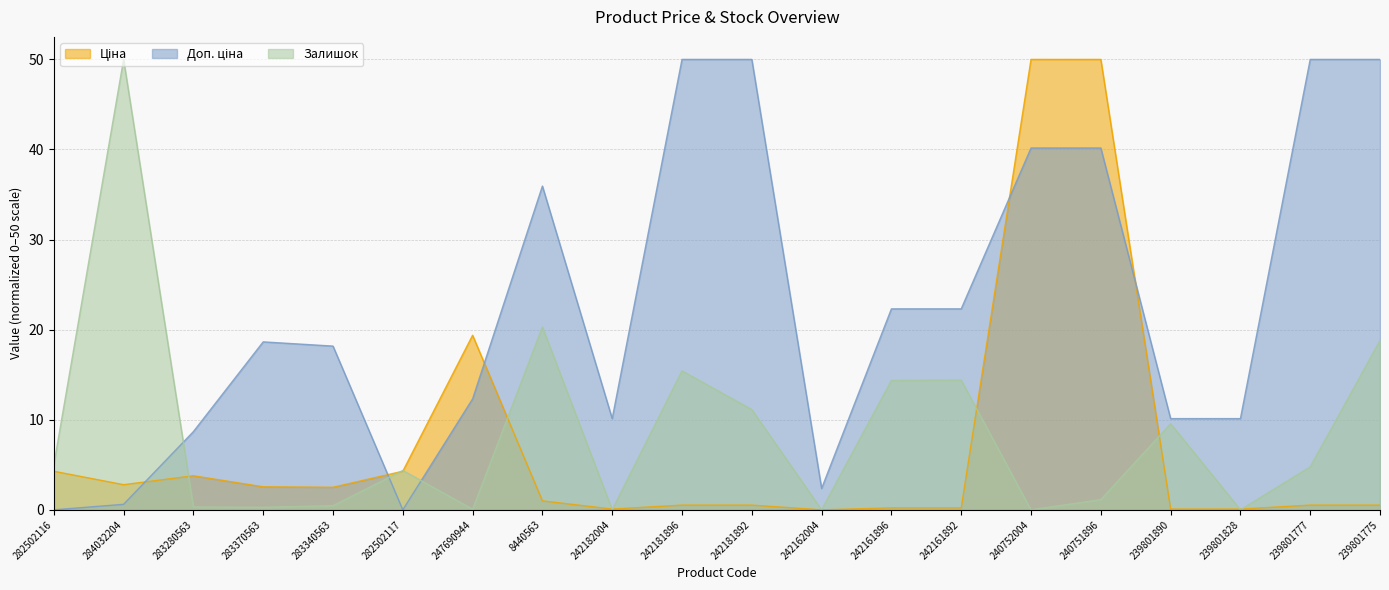

True or false: Ціна has more than 1 points higher than both neighbors.

True